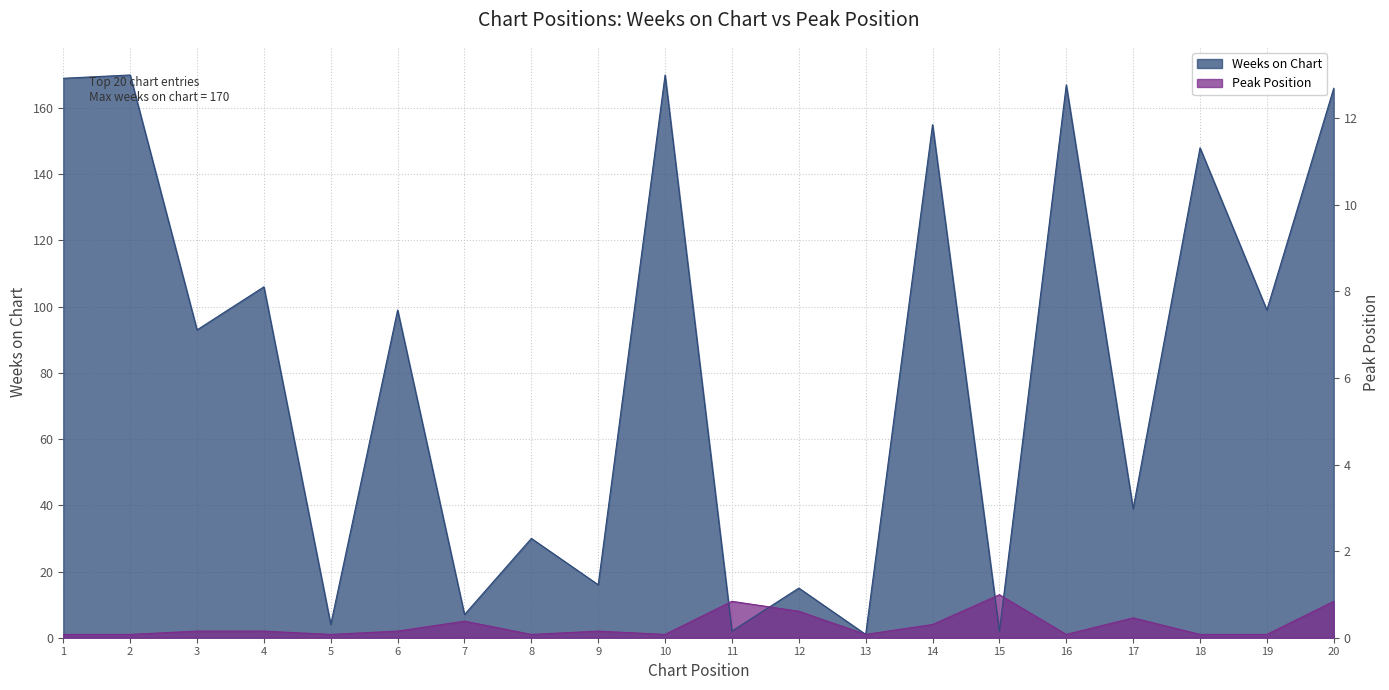

Read the Peak Position value at 1.

1